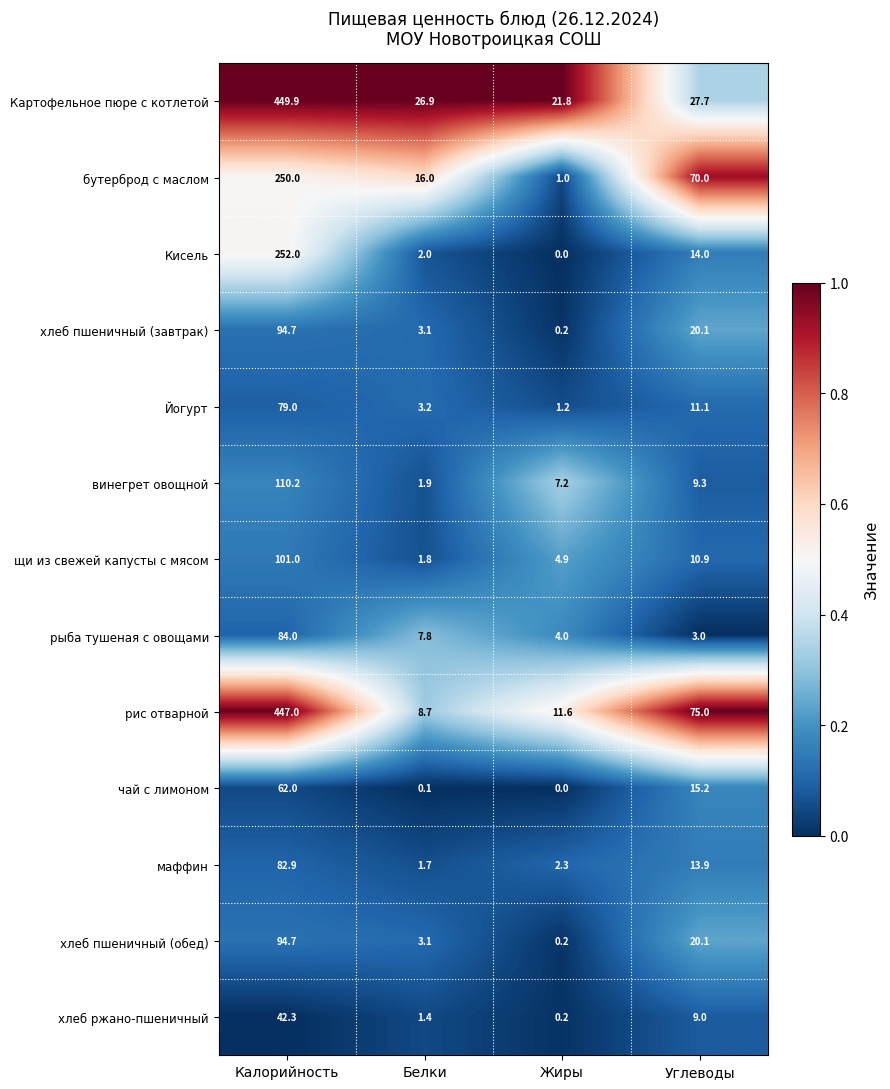

What is the sum of all бутерброд с маслом values?

337.0